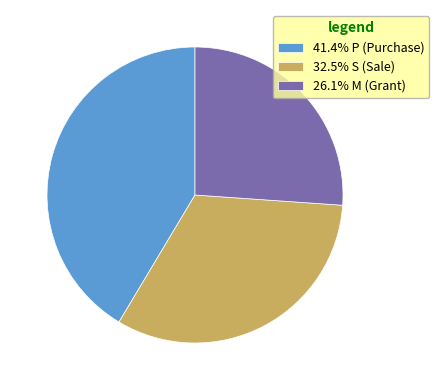

Approximately how many times larger is the value at 32.5% S (Sale) compared to 41.4% P (Purchase)?

0.8